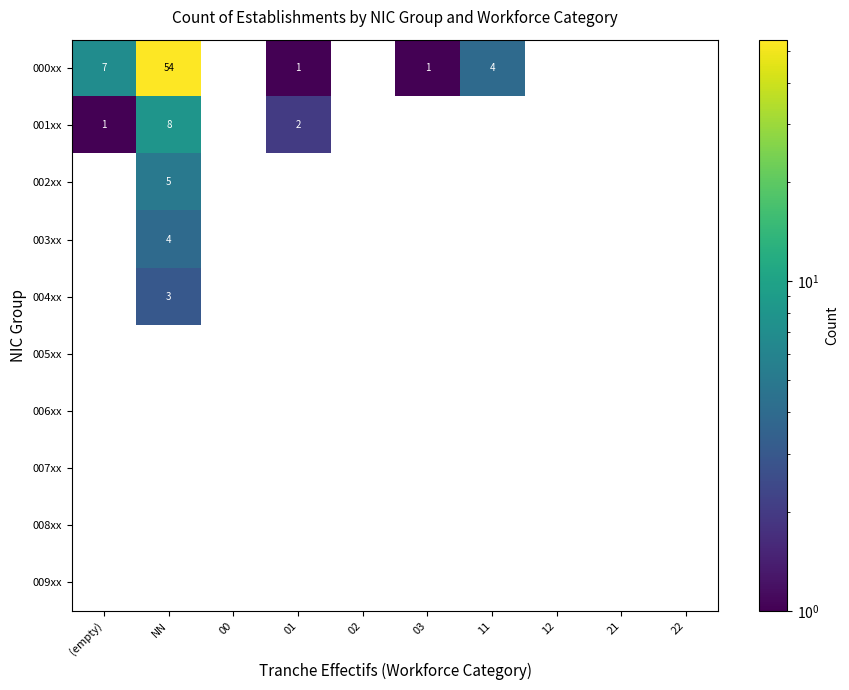

Which category has the lowest value across all series?

01